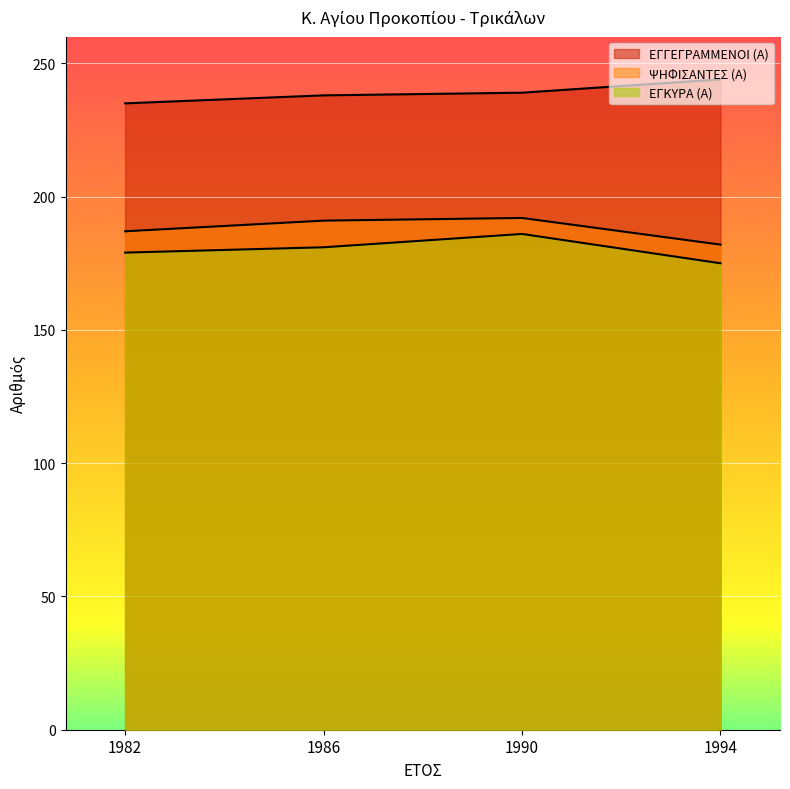

True or false: ΕΓΓΕΓΡΑΜΜΕΝΟΙ (Α) and ΨΗΦΙΣΑΝΤΕΣ (Α) cross at least once.

False